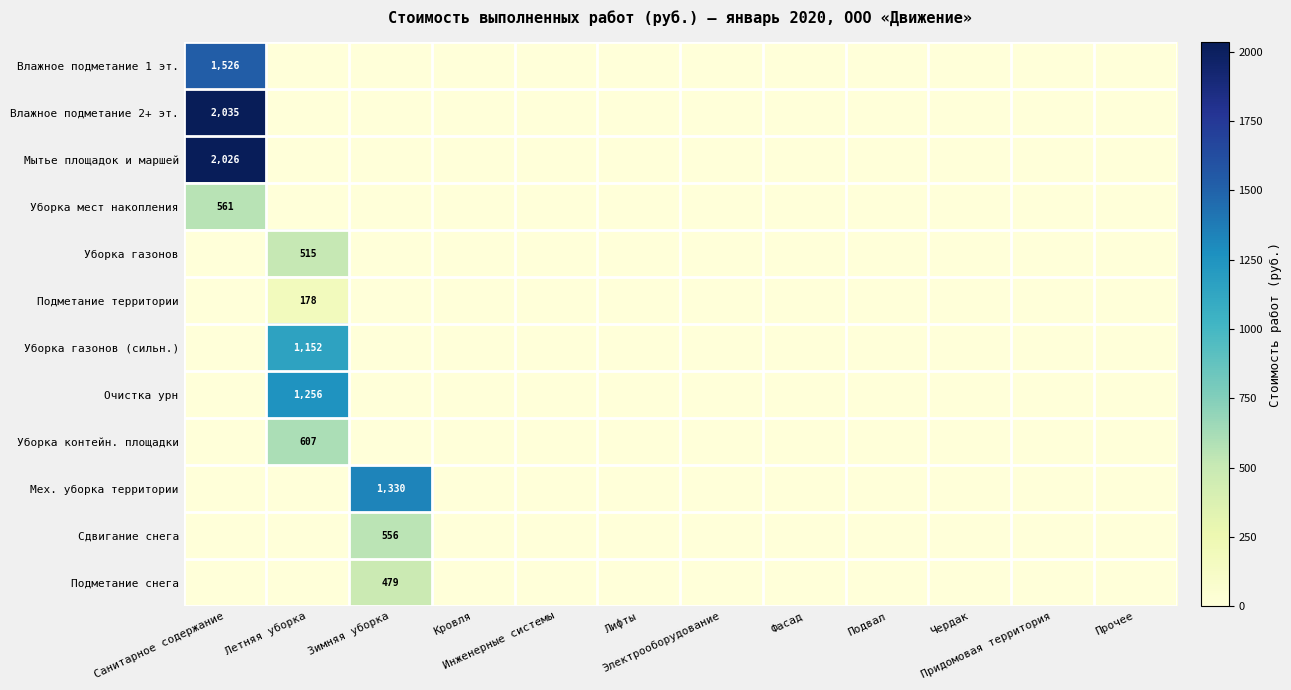

True or false: Влажное подметание 2+ эт. has a value of 0.0 at Придомовая территория.

True